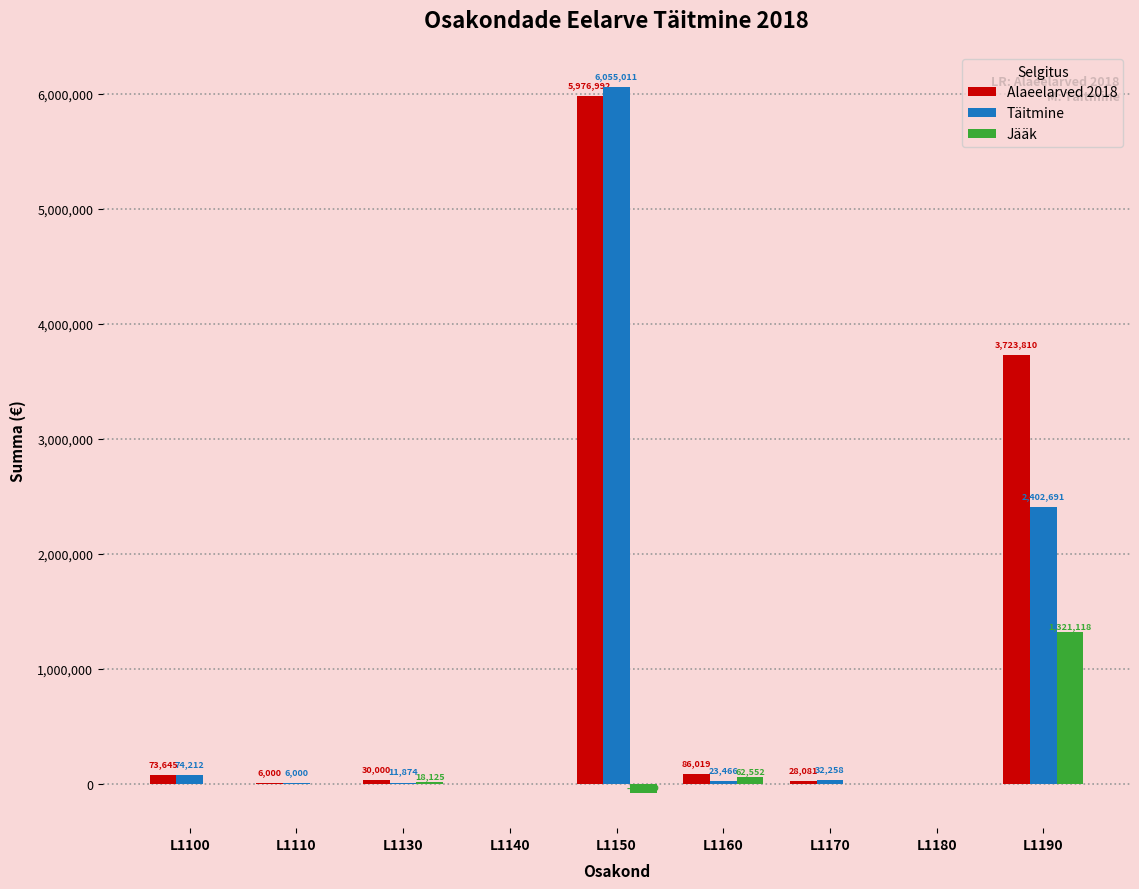

What is the sum of all Jääk values?

1320230.0